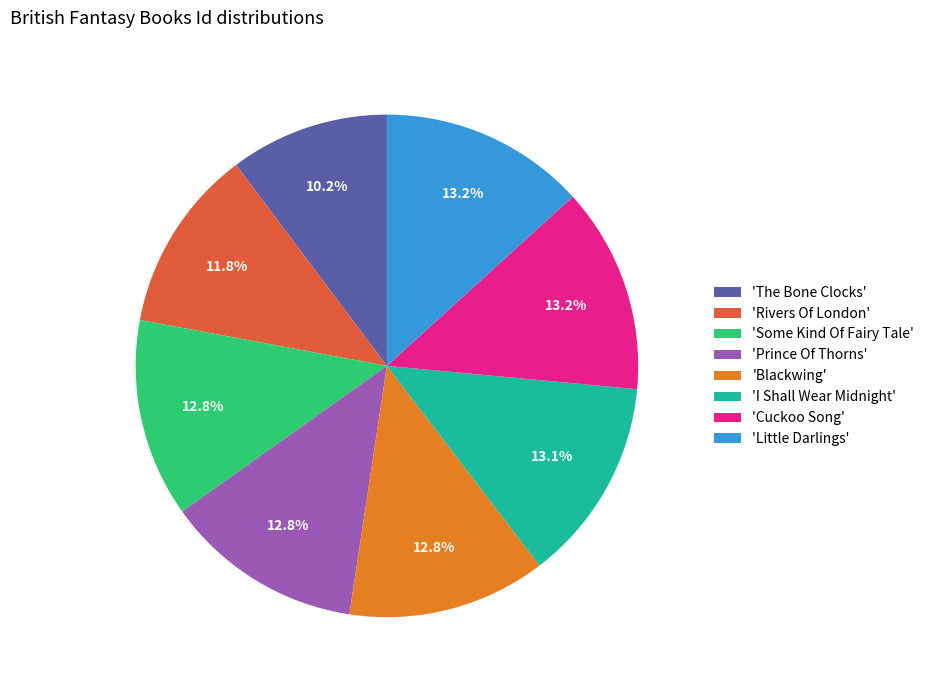

Approximately how many times larger is the value at 'Blackwing' compared to 'Rivers Of London'?

1.1